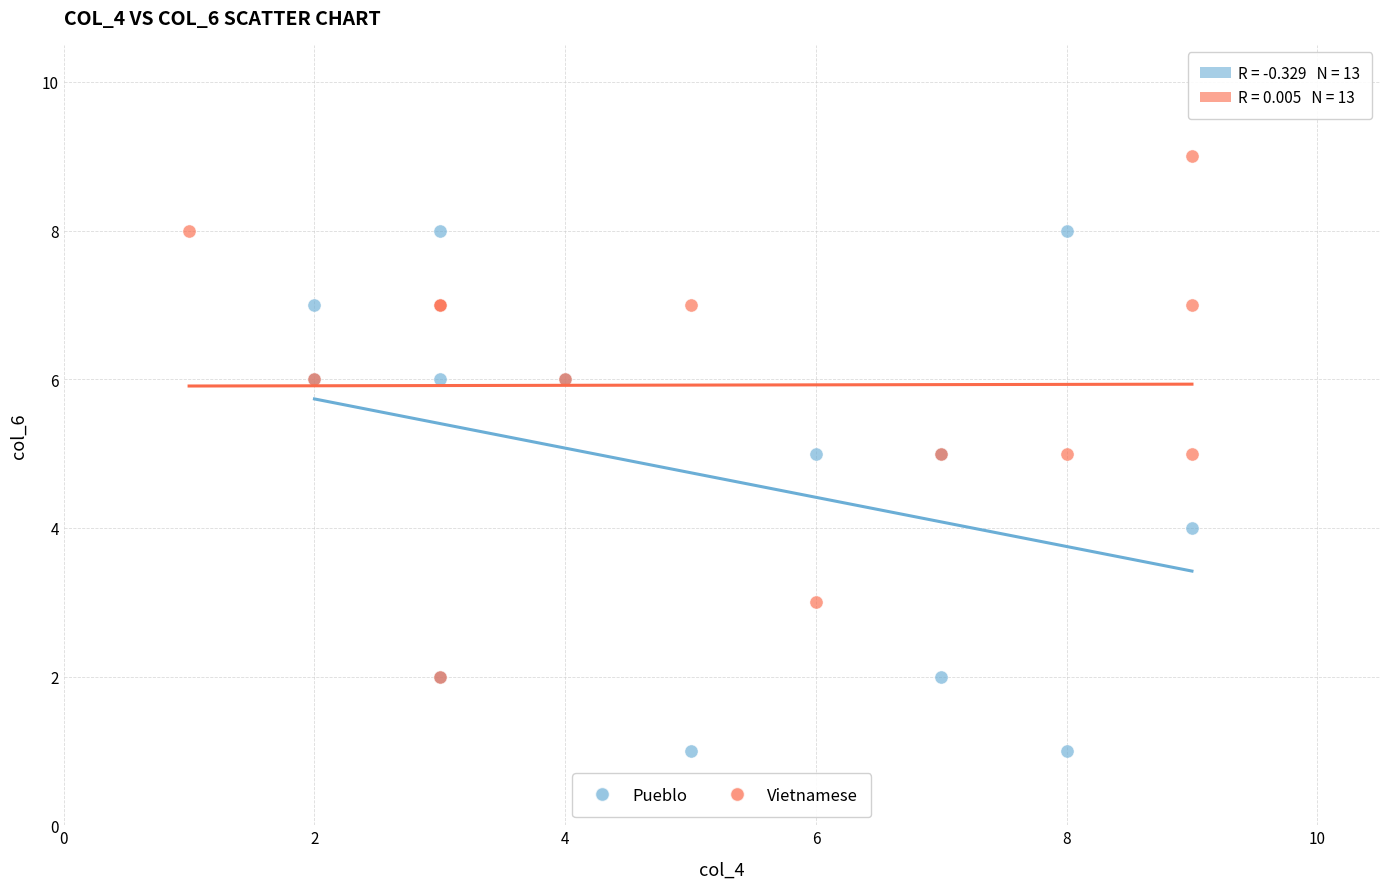

Which series reaches the minimum Y coordinate?

Pueblo